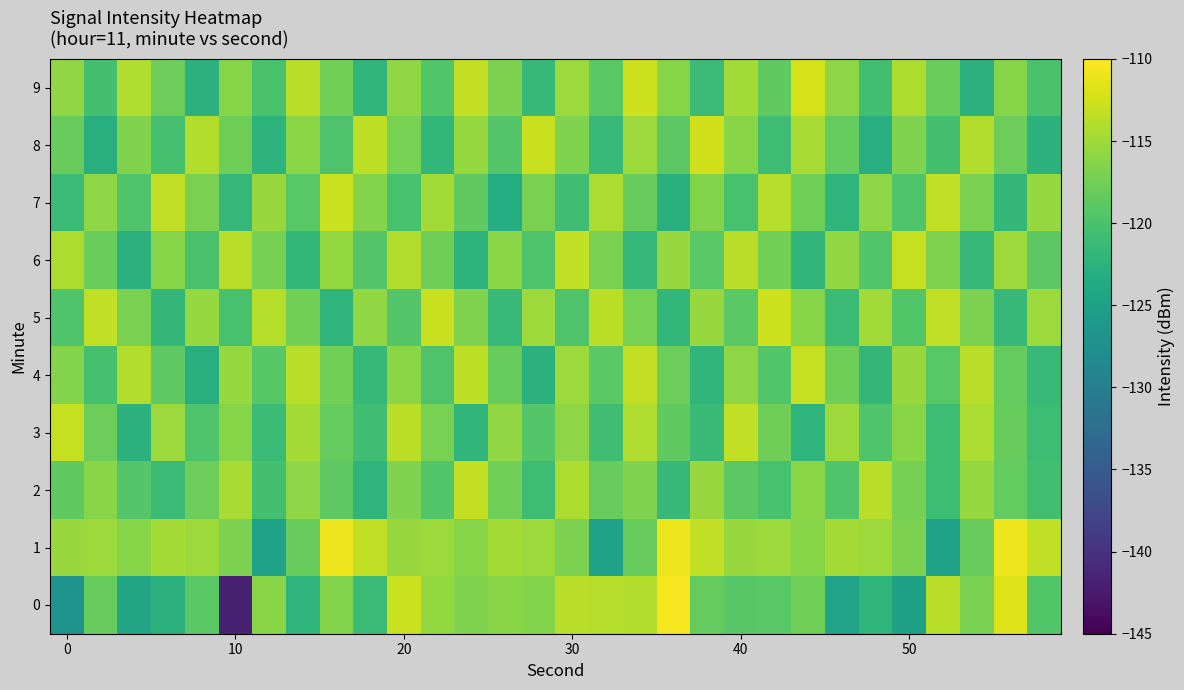

What is the minimum value shown in the chart?

-141.8